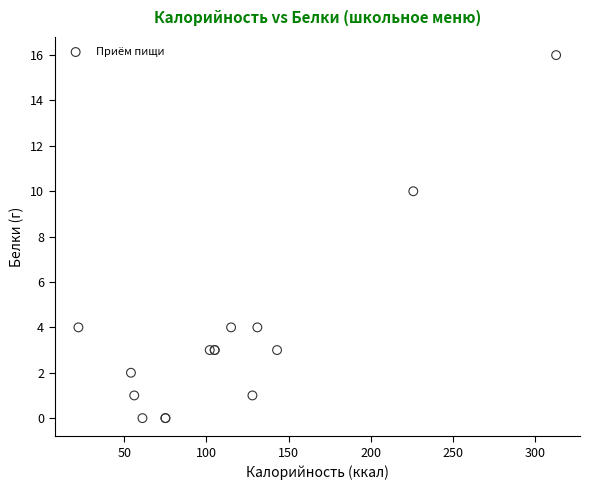

What Y value in the scatter plot is closest to 8?

10